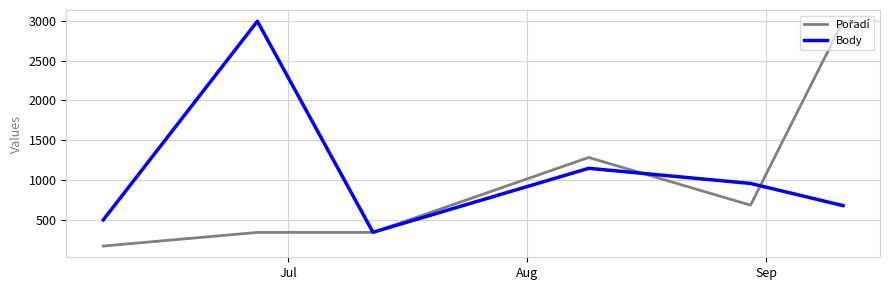

Which series has the largest total across all categories?

Body